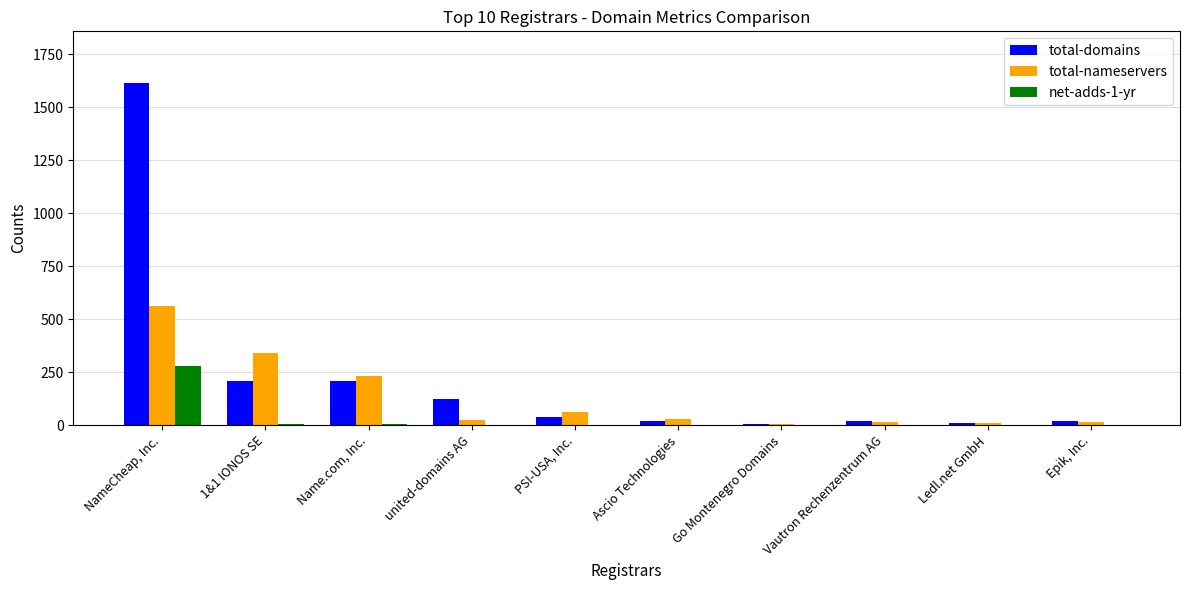

How many data points does each series have?

10